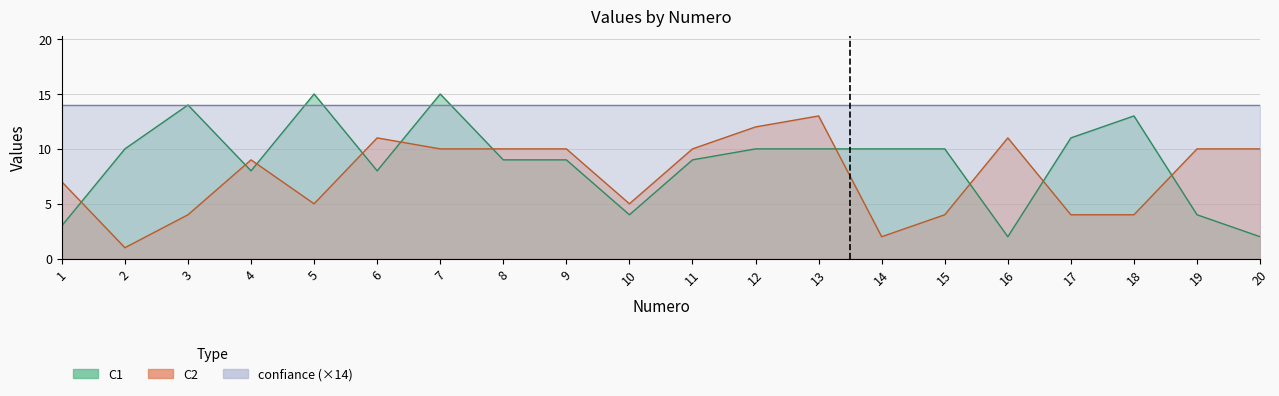

At which category does C2 reach its first local valley?

2